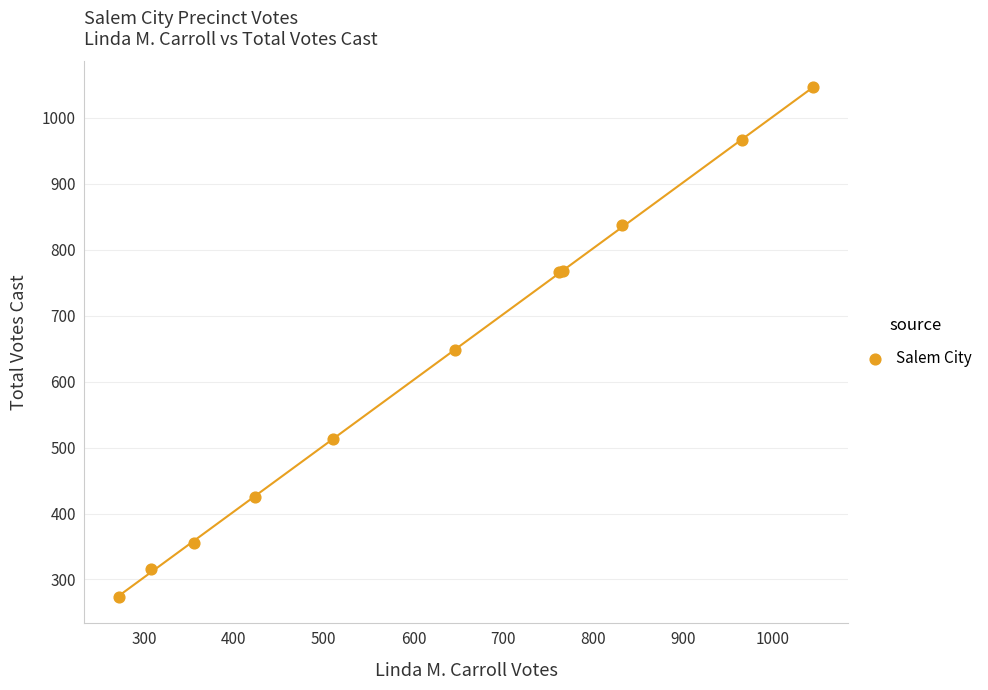

What Y value in the scatter plot is closest to 660?

648